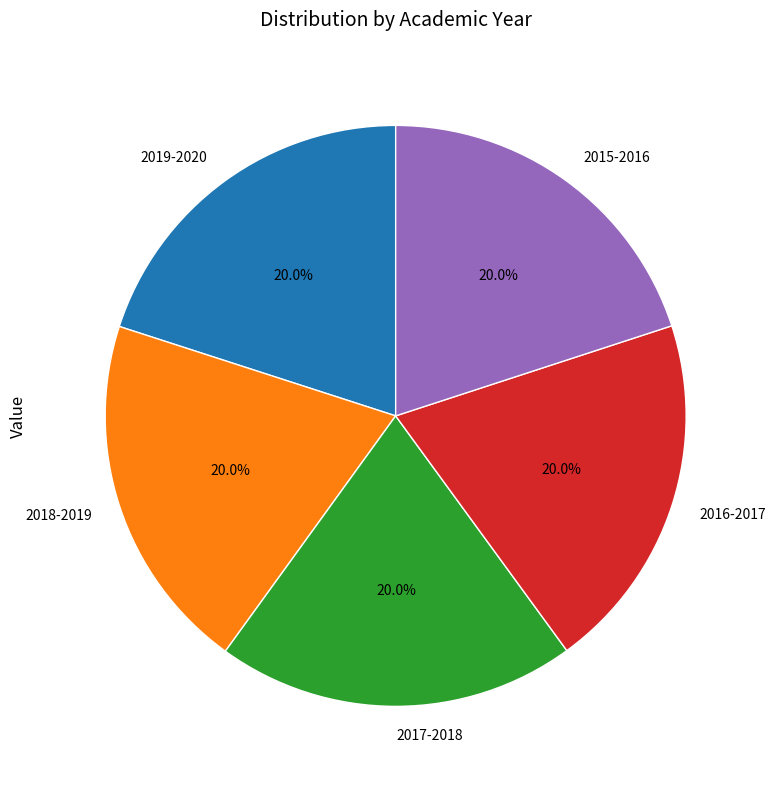

What is the ratio of the value at 2016-2017 to the value at 2015-2016?

1.0